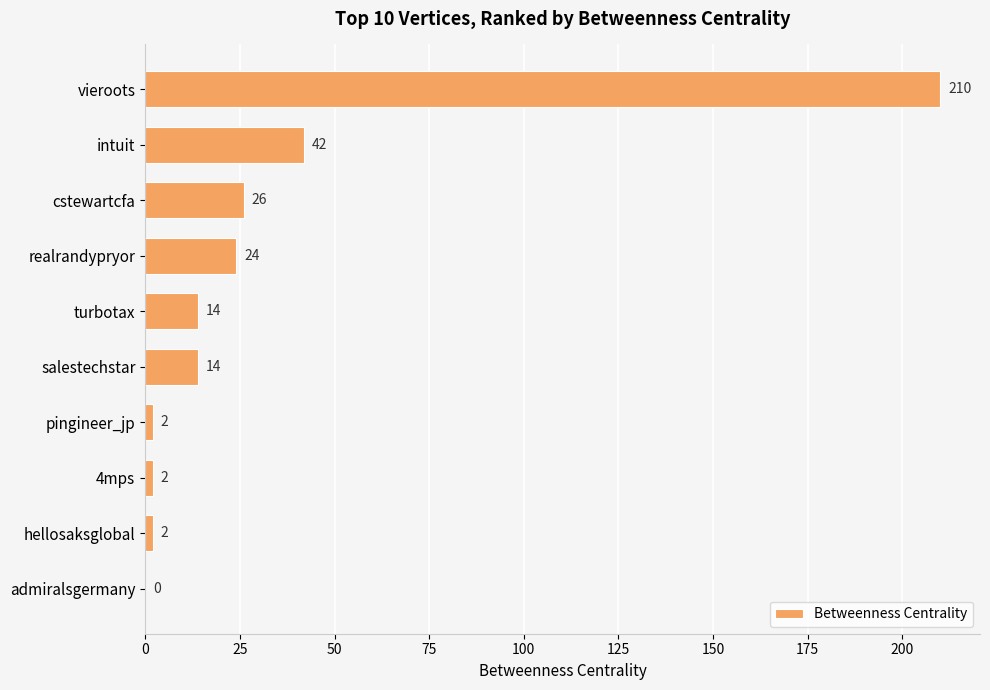

What is the sum of all values?

336